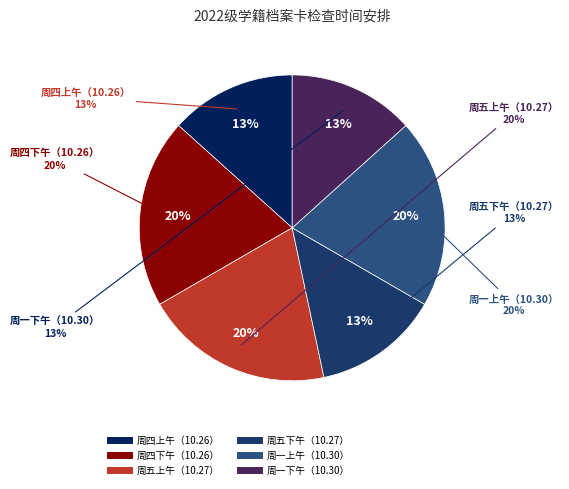

How many segments does this pie chart have?

6